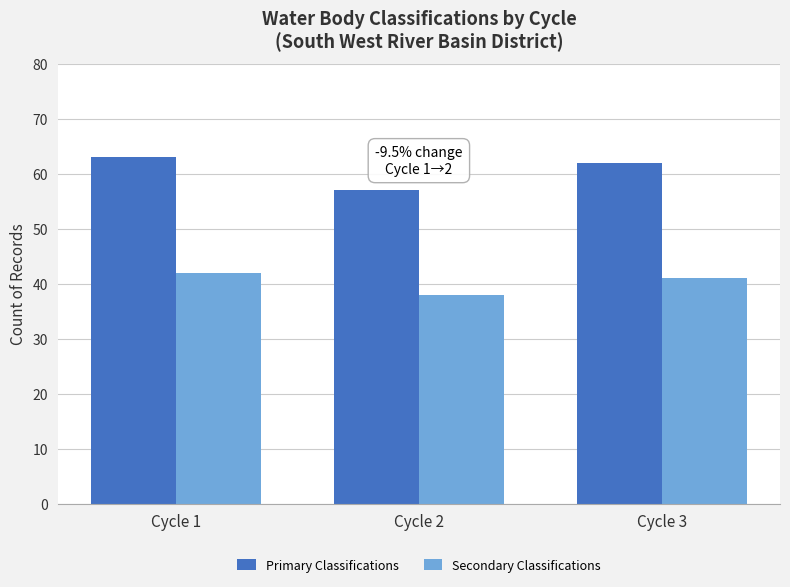

The Primary Classifications series shows 21 at Cycle 3. True or false?

False